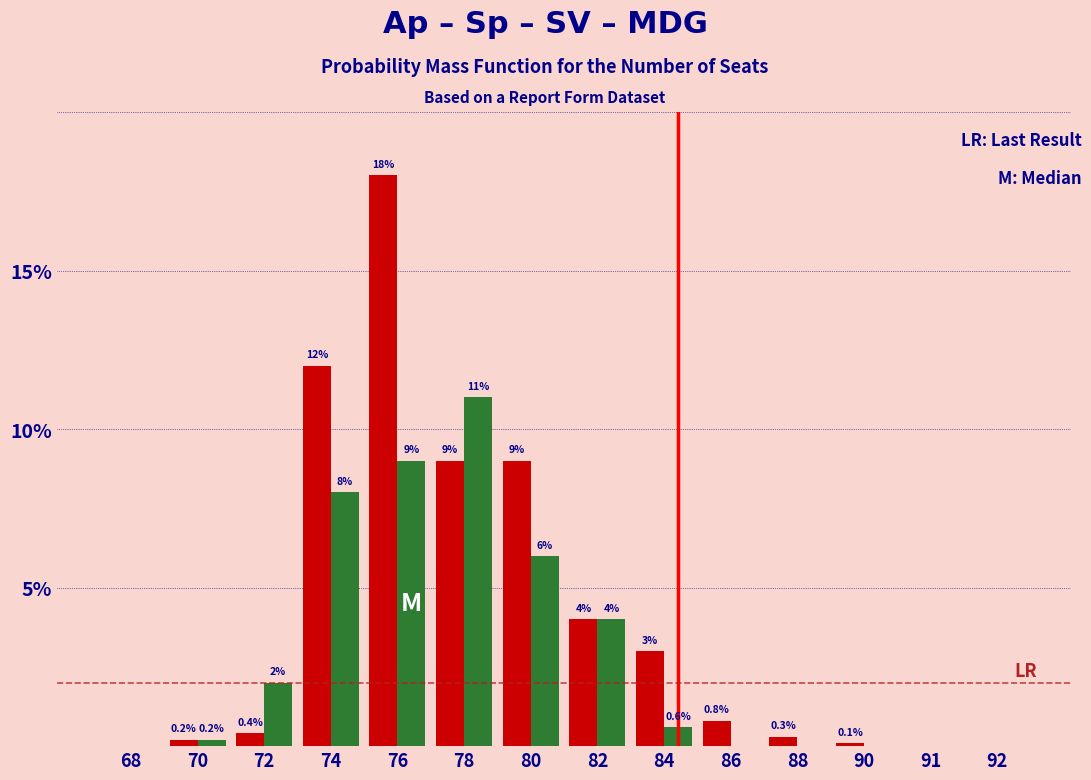

At which category is the sum across all series the highest?

76